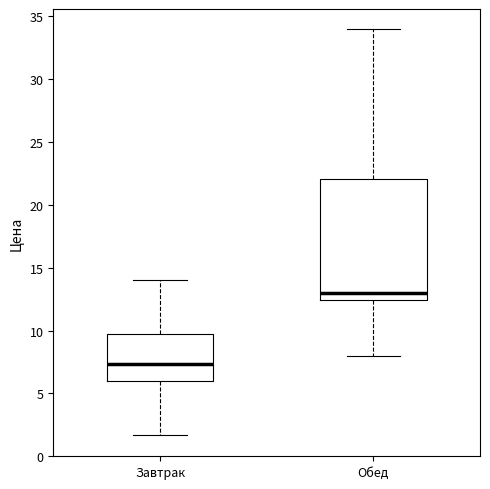

Reading left to right, read every box against the y-axis: the position of its median line, the range the box covers, and the ends of its whiskers. The values are not printed on the chart, so give them approximately, as read against the axis.

Завтрак: median 7.5, box 6.0 to 9.5, whiskers 1.5 to 14.0
Обед: median 13.0, box 12.5 to 22.0, whiskers 8.0 to 34.0